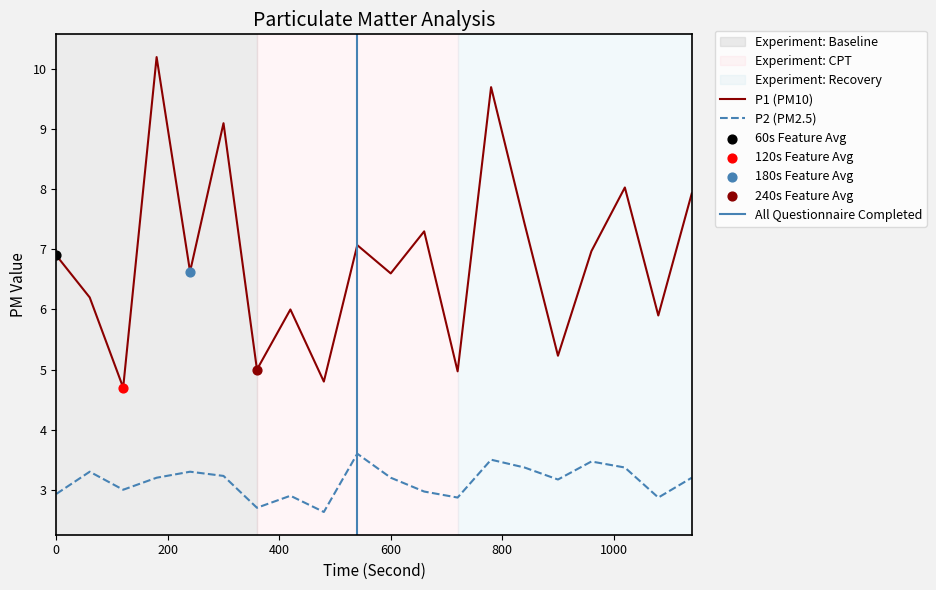

What is the total value across all series at 16:00?

10.4